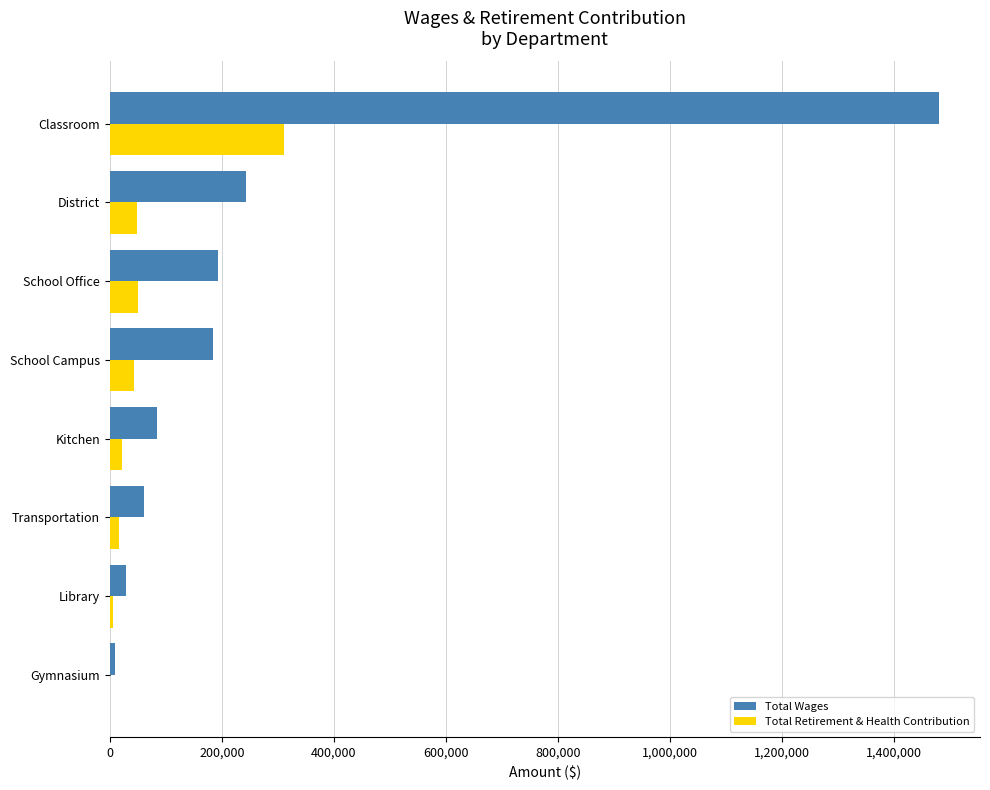

What is the sum of the Total Wages values at School Office and Classroom?

1673613